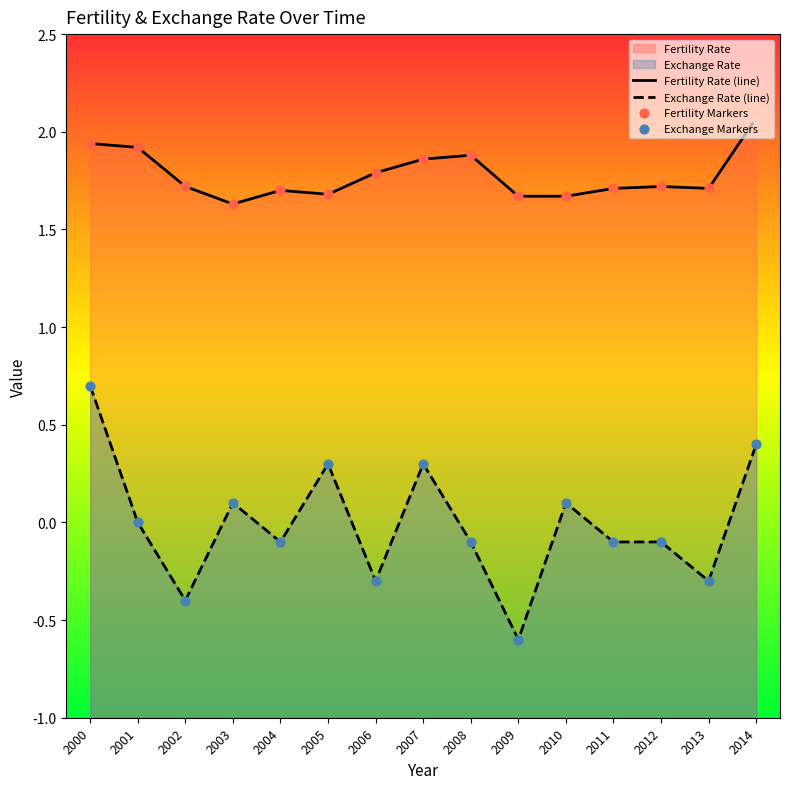

Which series contains the lowest Y value?

Exchange Rate (line)